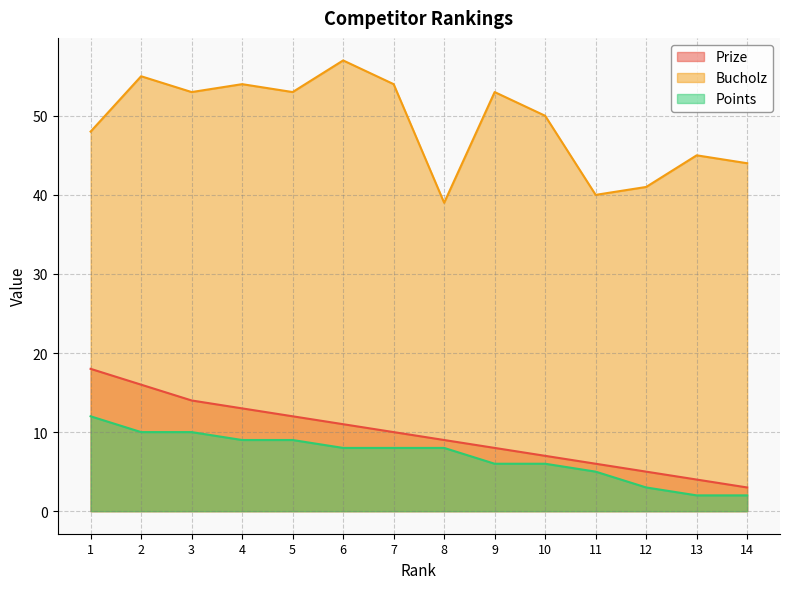

What is the total value across all series at 7?

72